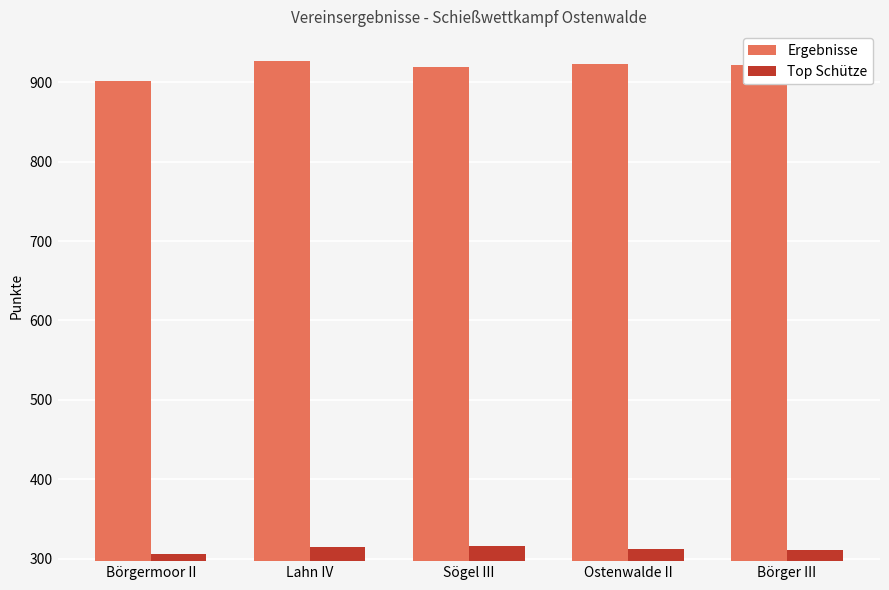

List the series in order of their peak value, highest first.

Ergebnisse, Top Schütze